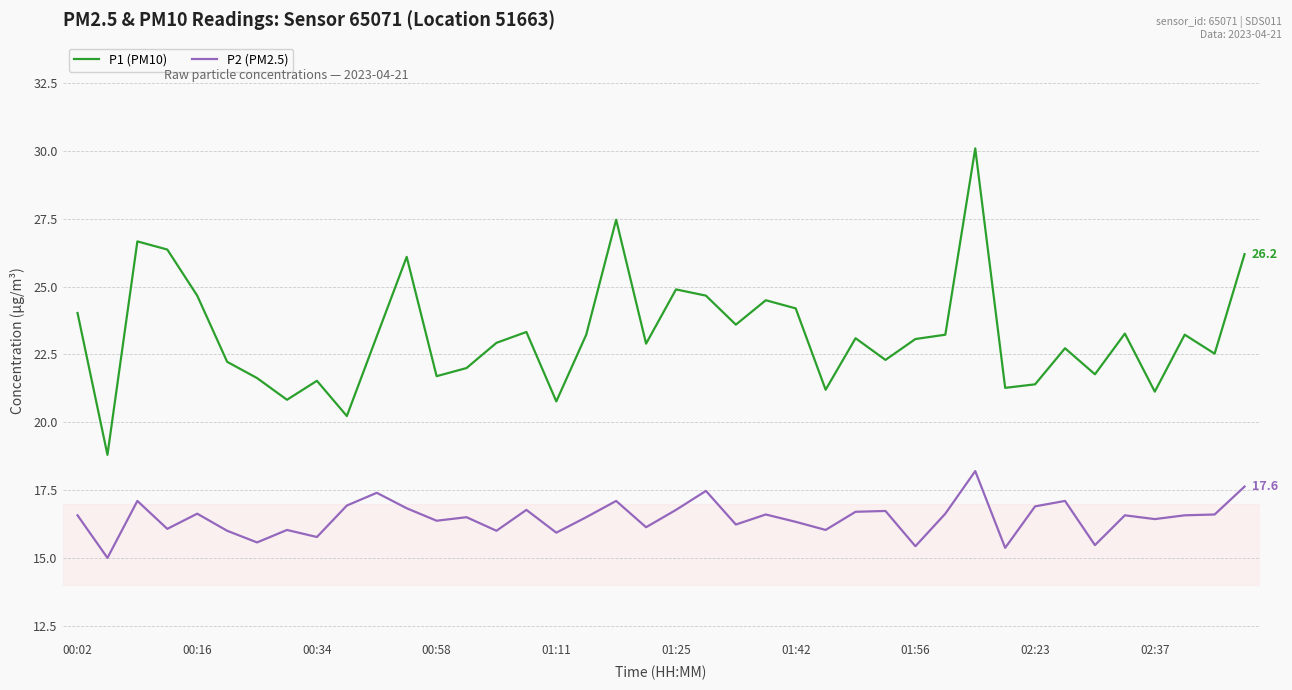

What is the highest value of the P2 (PM2.5) series?

18.2